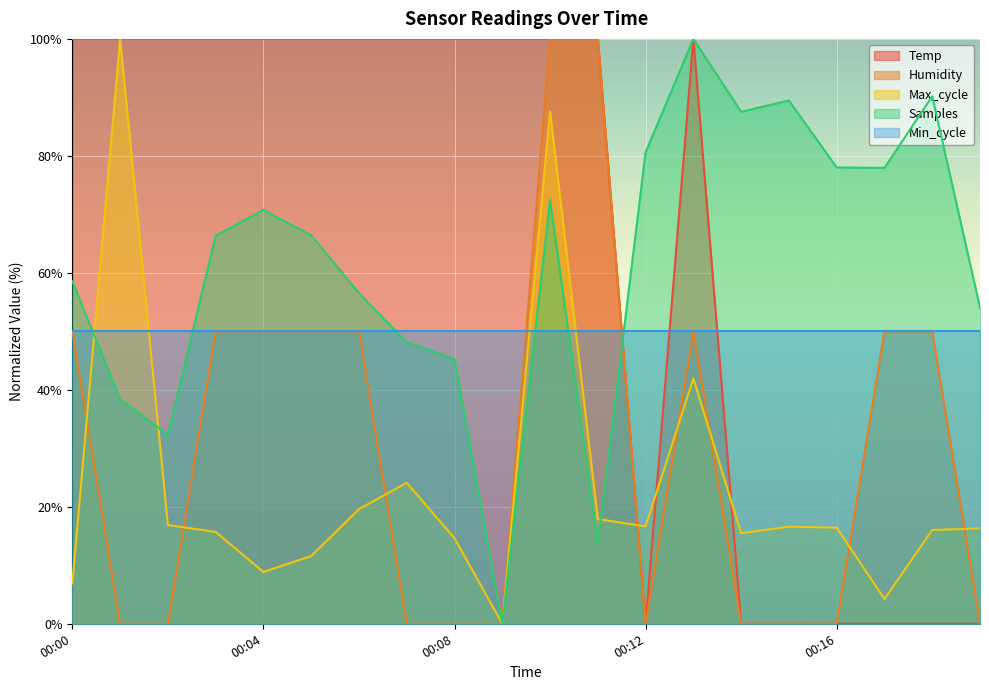

List the labels in order of Temp value, largest first.

00:00, 00:01, 00:02, 00:03, 00:04, 00:05, 00:06, 00:07, 00:08, 00:09, 00:10, 00:11, 00:13, 00:12, 00:14, 00:15, 00:16, 00:17, 00:18, 00:19